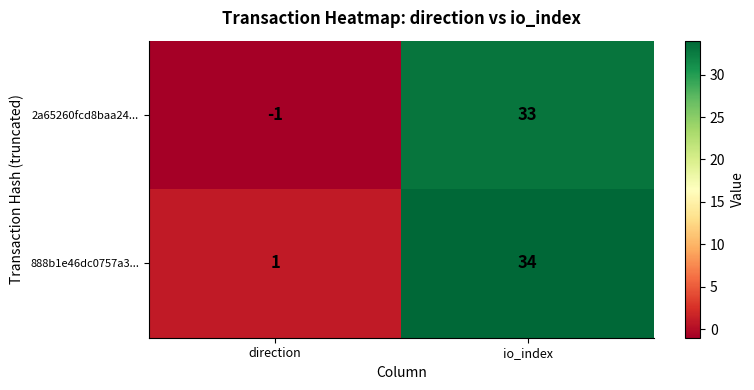

Which series changed the most between direction and io_index?

2a65260fcd8baa24...